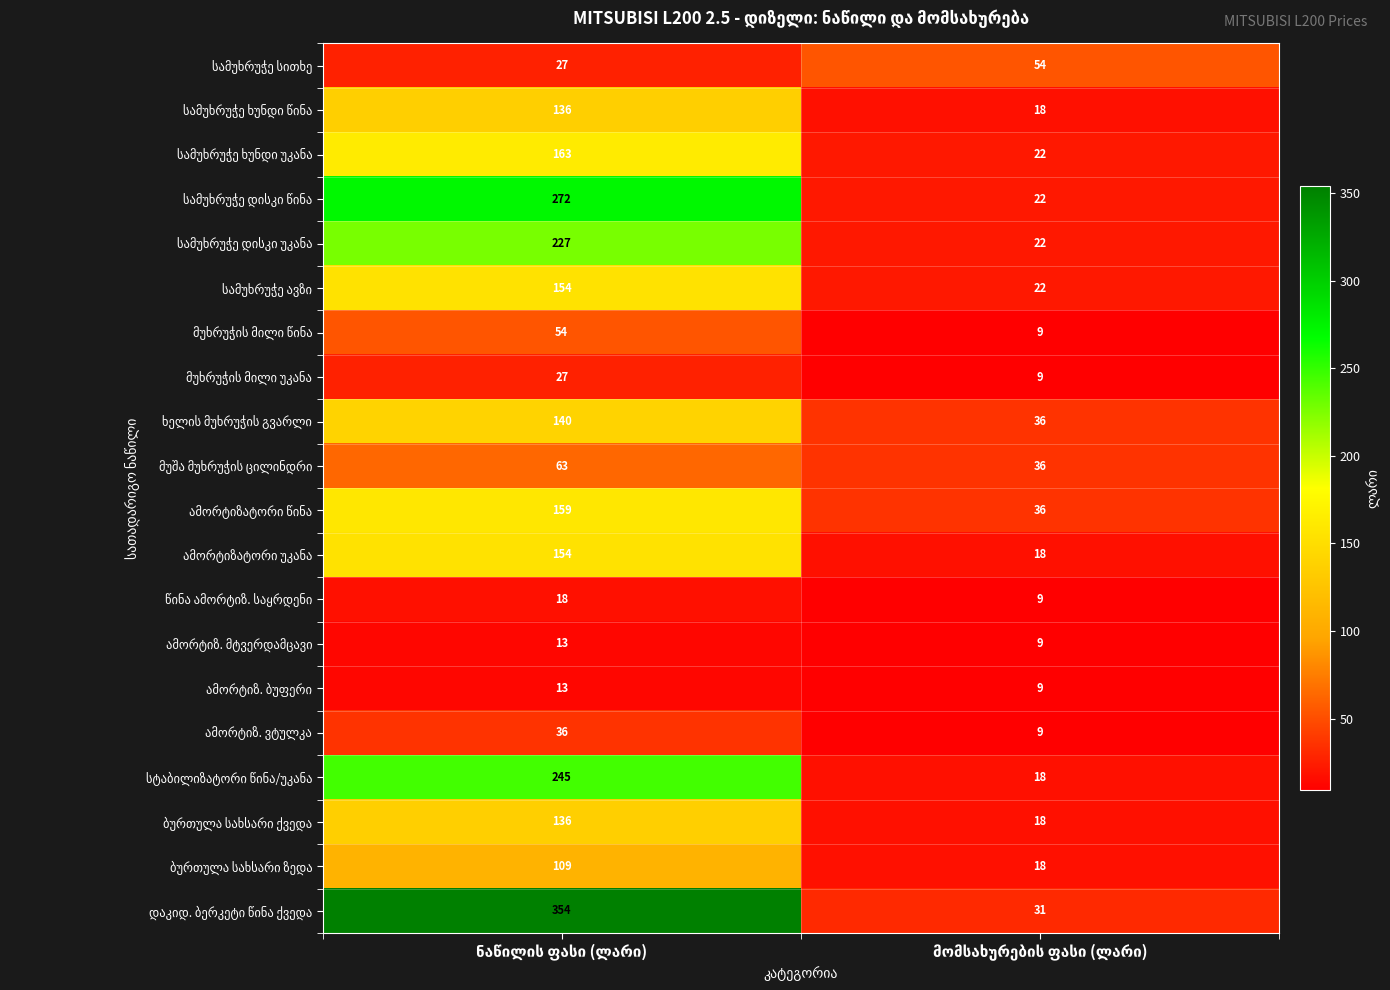

Which label corresponds to the smallest value in the chart?

მომსახურების ფასი (ლარი)